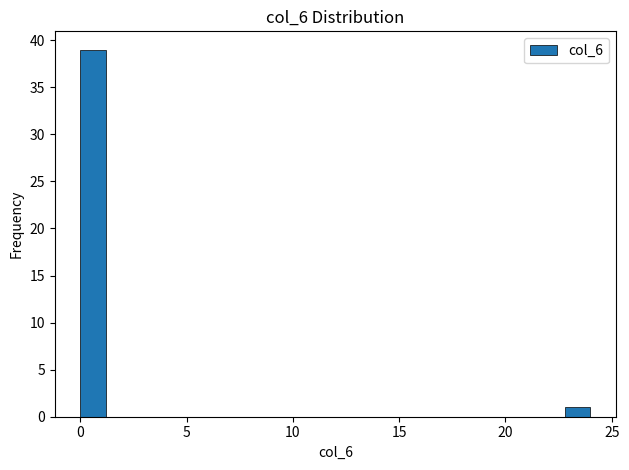

Around what value on the x-axis is the tallest bar? Give the approximate position of its centre, as read against the axis.

0.5